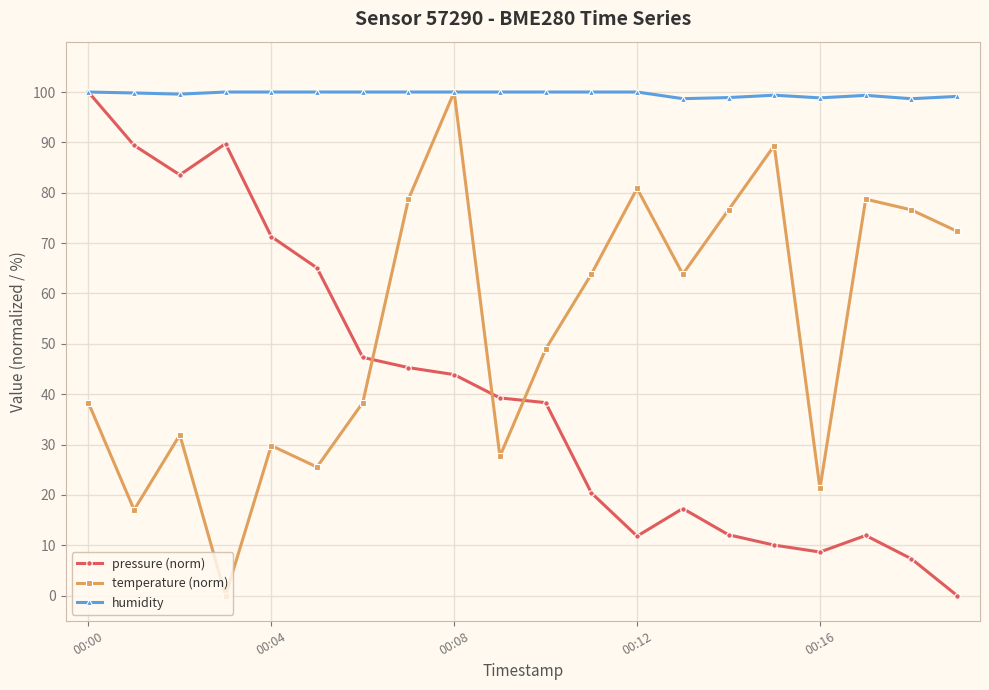

What are all the series names shown in the legend?

pressure (norm), temperature (norm), humidity